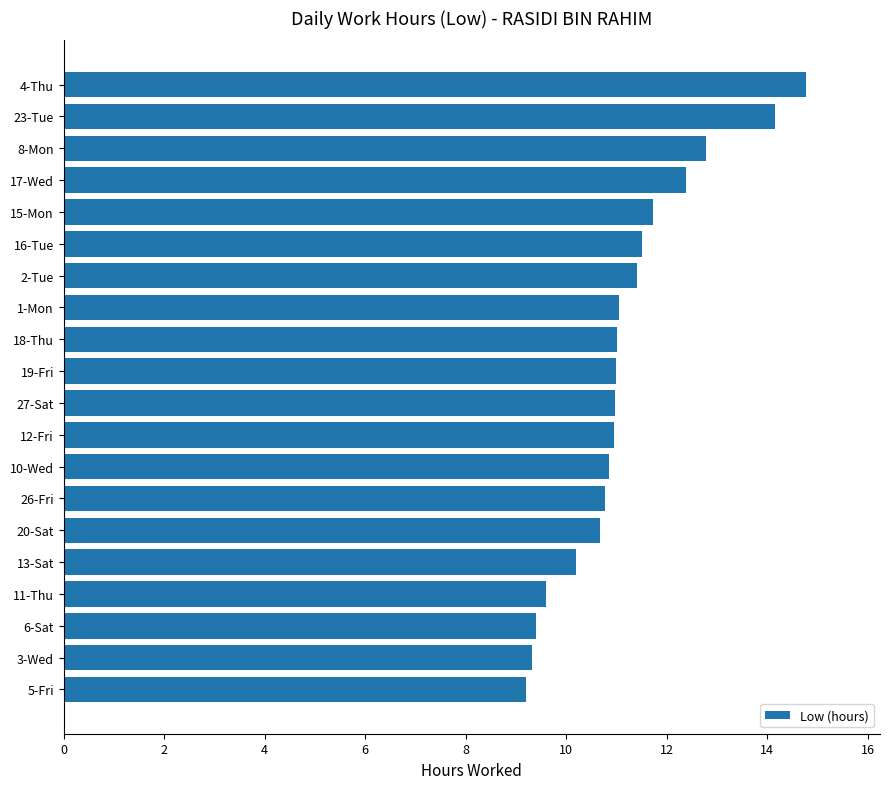

What is the sum of all values?

223.8